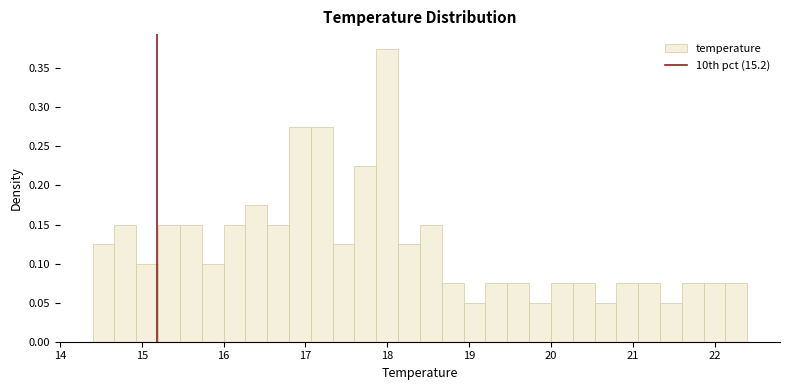

Read against the x-axis, roughly where is the centre of the tallest bar?

18.0